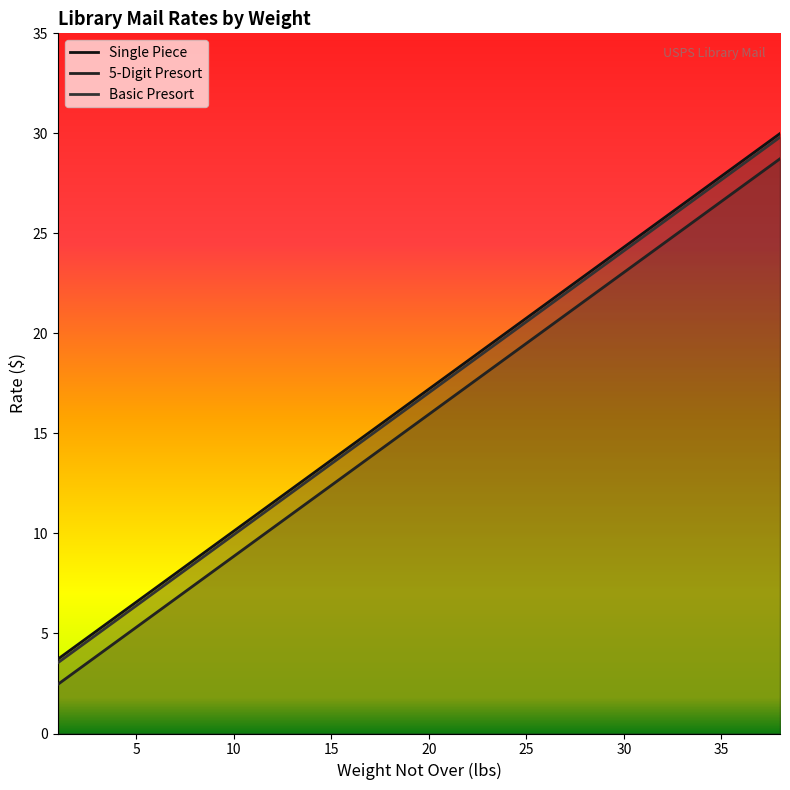

Reading left to right, list all the values displayed in this chart.

Single Piece: 3.7	4.4	5.1	5.8	6.6	7.3	8.0	8.7	9.4	10.1	10.8	11.5	12.2	12.9	13.7	14.4	15.1	15.8	16.5	17.2	17.9	18.6	19.3	20.1	20.8	21.5	22.2	22.9	23.6	24.3	25.0	25.7	26.4	27.1	27.9	28.6	29.3	30.0
5-Digit Presort: 2.5	3.2	3.9	4.6	5.3	6.0	6.7	7.4	8.1	8.8	9.6	10.3	11.0	11.7	12.4	13.1	13.8	14.5	15.2	15.9	16.7	17.4	18.1	18.8	19.5	20.2	20.9	21.6	22.3	23.1	23.8	24.5	25.2	25.9	26.6	27.3	28.0	28.7
Basic Presort: 3.5	4.2	5.0	5.7	6.4	7.1	7.8	8.5	9.2	9.9	10.6	11.3	12.1	12.8	13.5	14.2	14.9	15.6	16.3	17.0	17.7	18.4	19.2	19.9	20.6	21.3	22.0	22.7	23.4	24.1	24.8	25.6	26.3	27.0	27.7	28.4	29.1	29.8